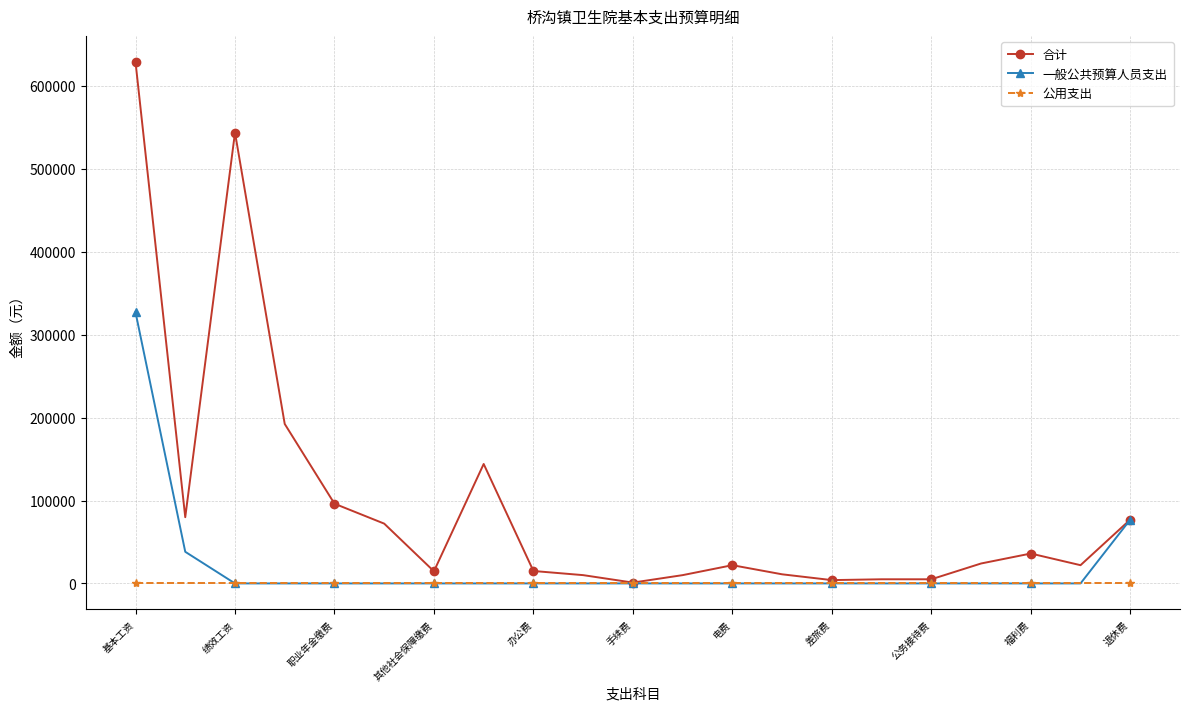

Which series has the largest total across all categories?

合计